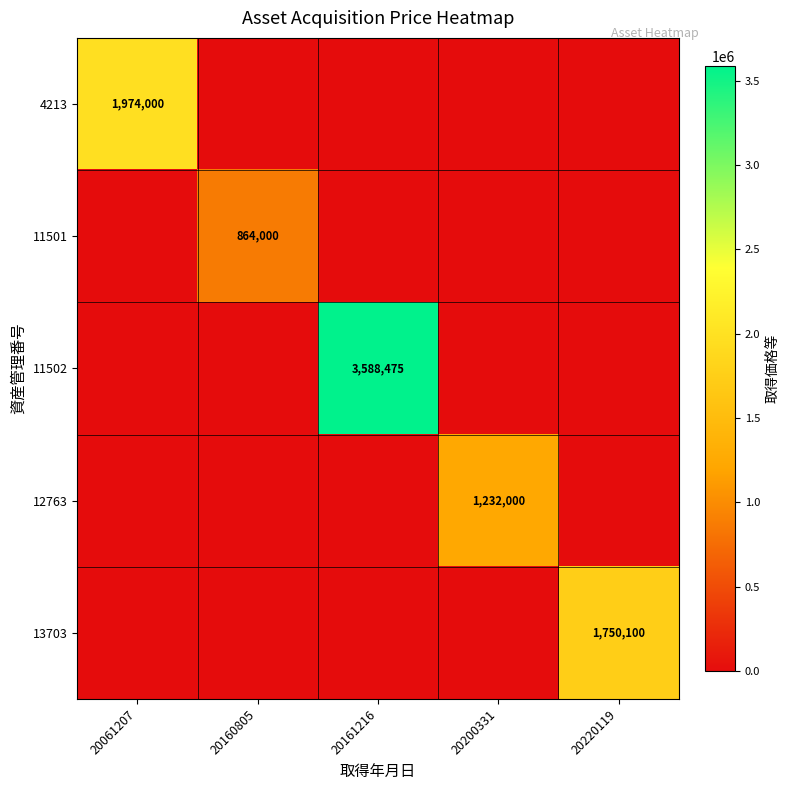

Which category has the highest value across all series?

20161216